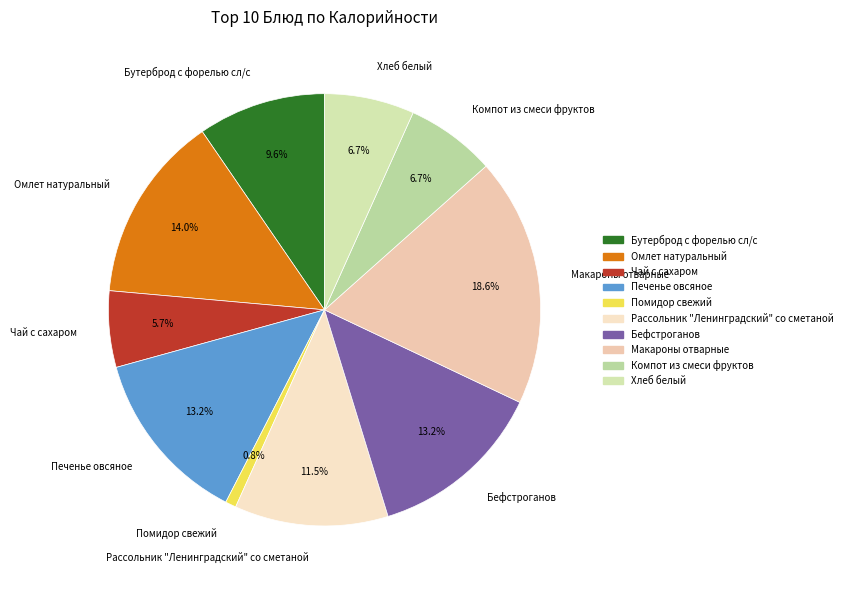

The Печенье овсяное slice represents 13% of the pie. True or false?

True